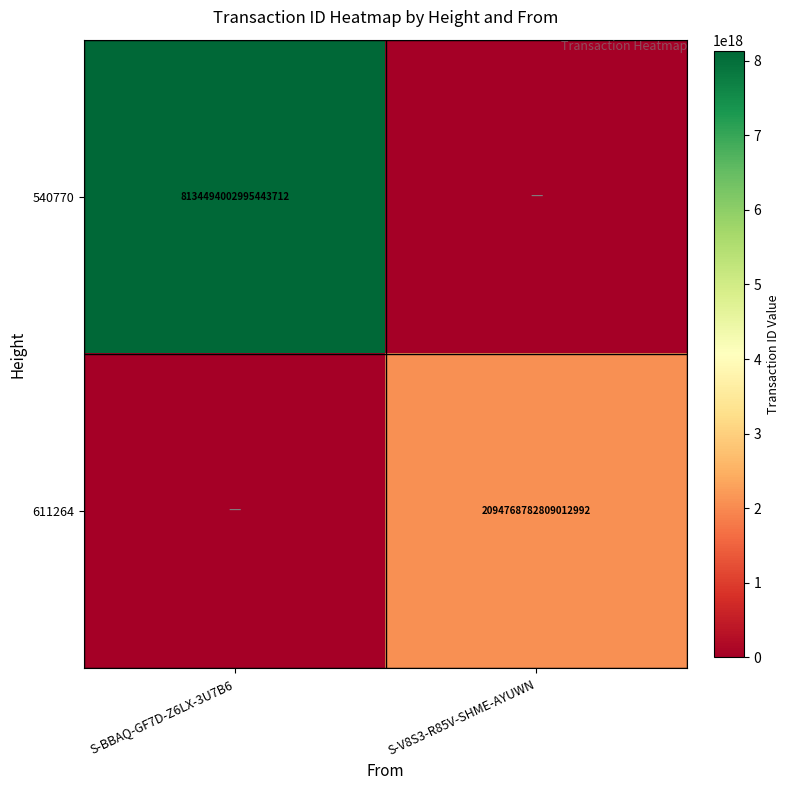

How many series are shown in this chart?

2